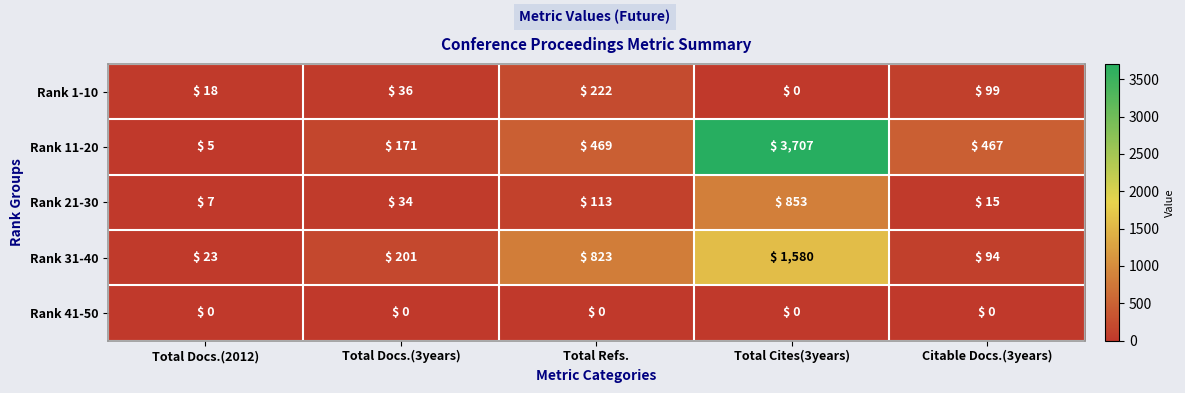

What is the average value of the Rank 31-40 series?

544